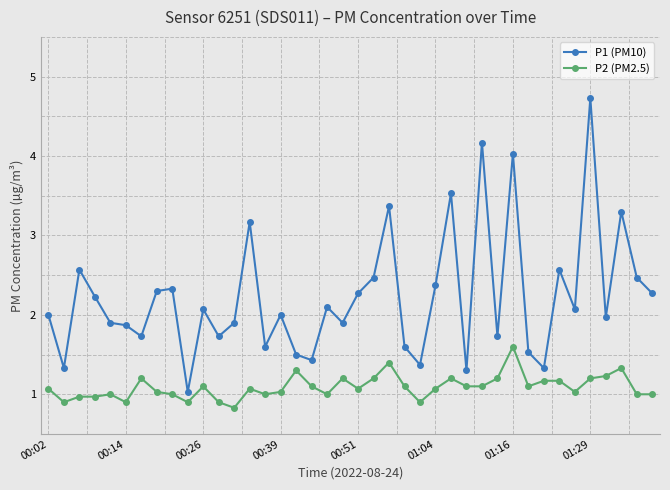

True or false: P2 (PM2.5) has more than 2 points higher than both neighbors.

True